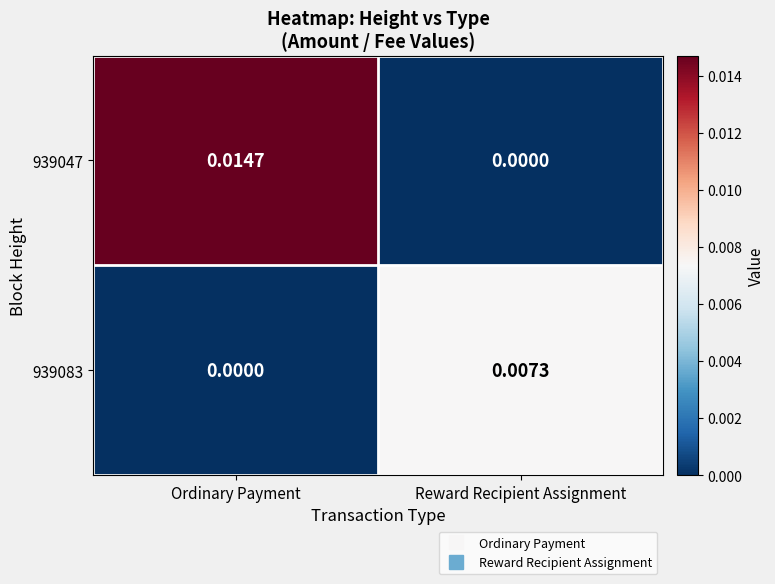

Count the number of categories in the chart.

2